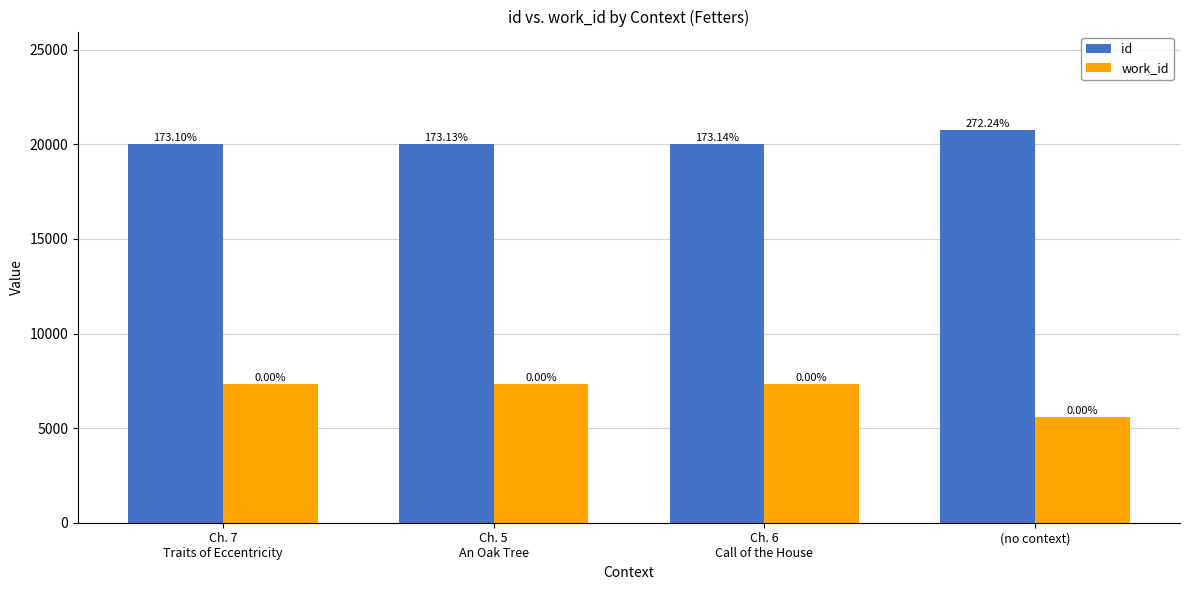

How many groups of bars are there?

4